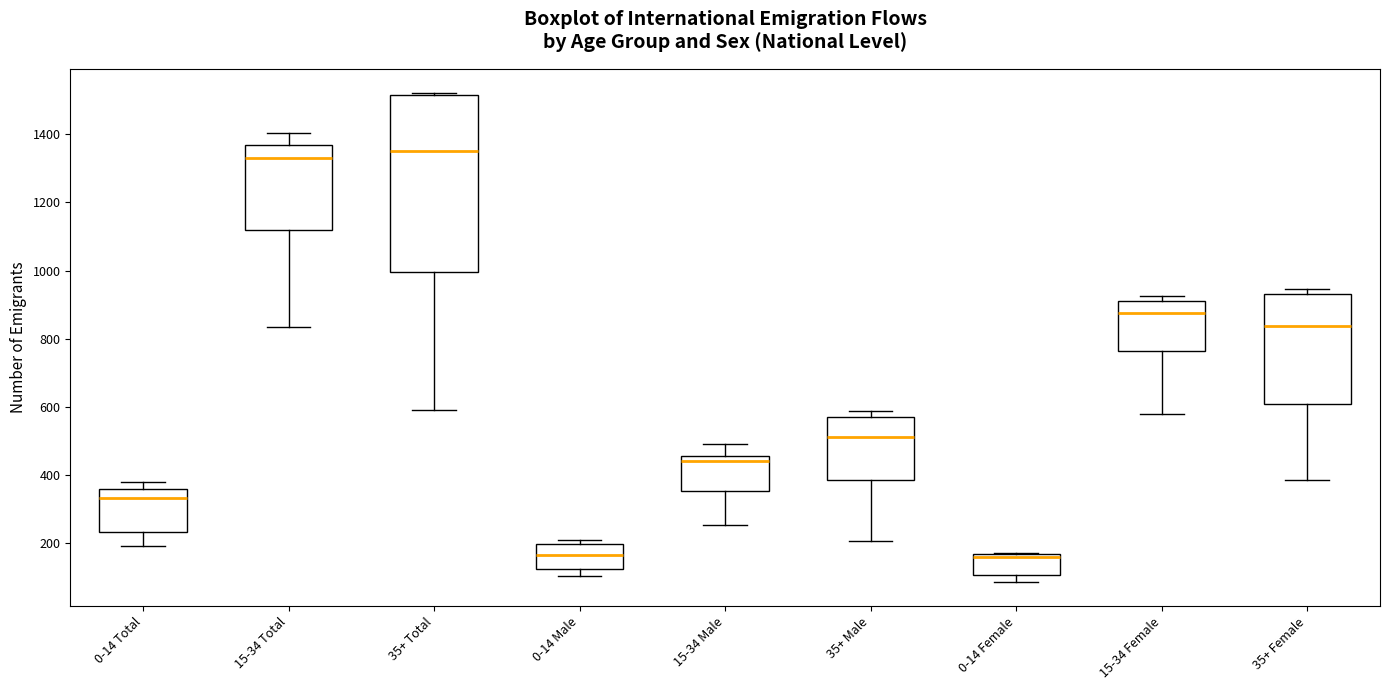

Comparing the boxes themselves (not the whiskers), which one is the tallest?

35+ Total